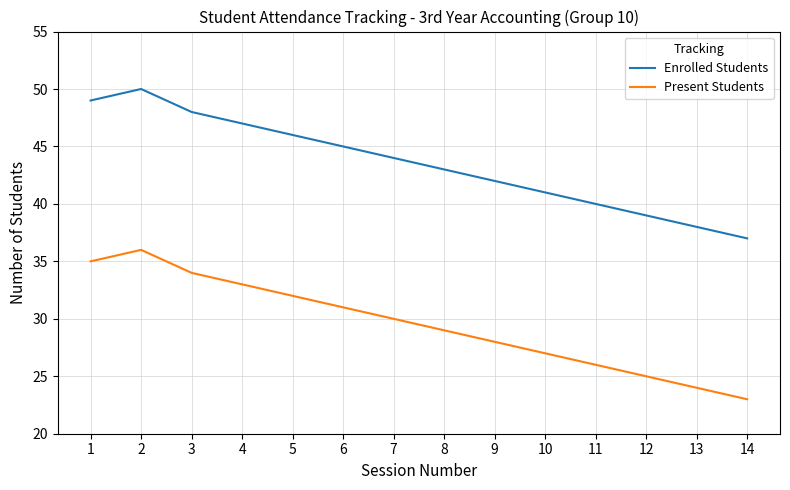

Rank the series by their average value, from lowest to highest.

Present Students, Enrolled Students